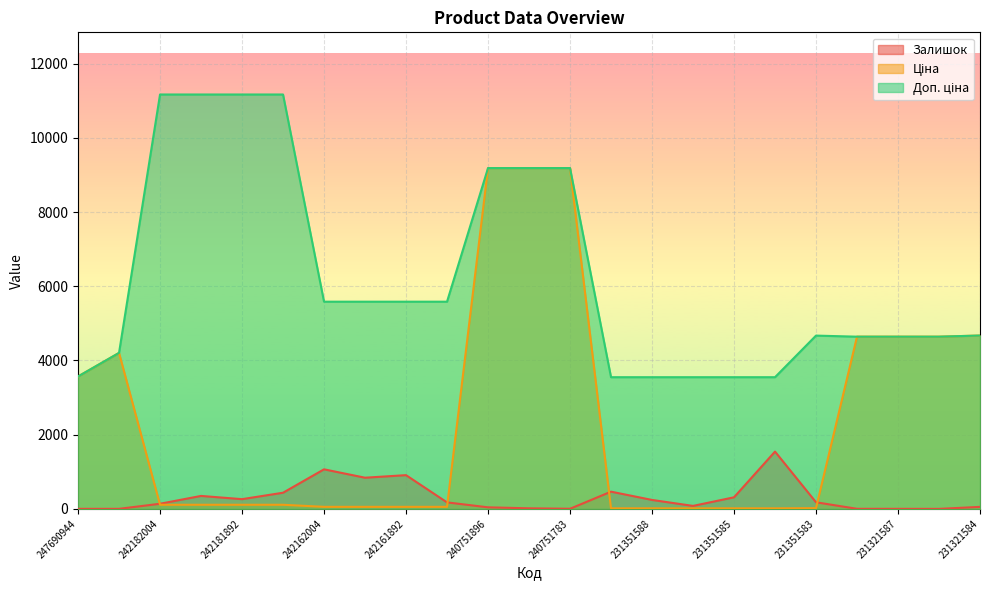

True or false: Доп. ціна and Залишок cross at least once.

False